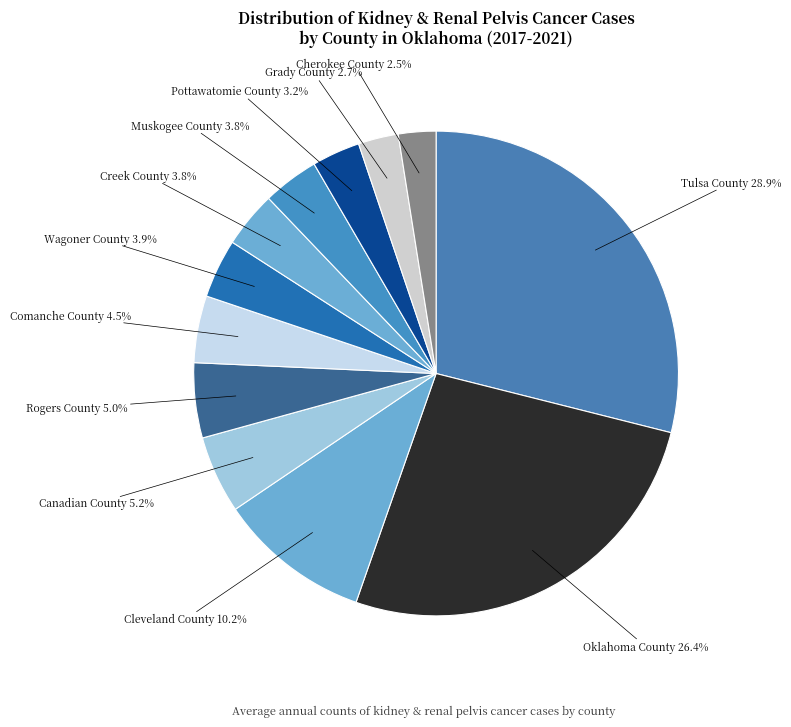

How many segments does this pie chart have?

12